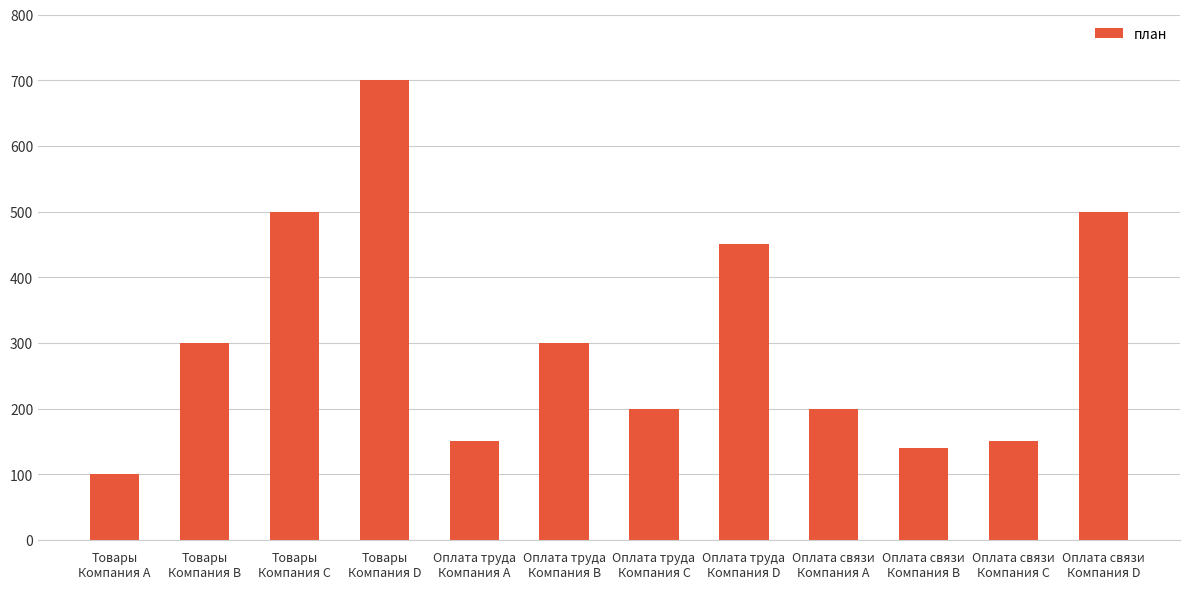

The value at Товары
Компания B is 179. True or false?

False